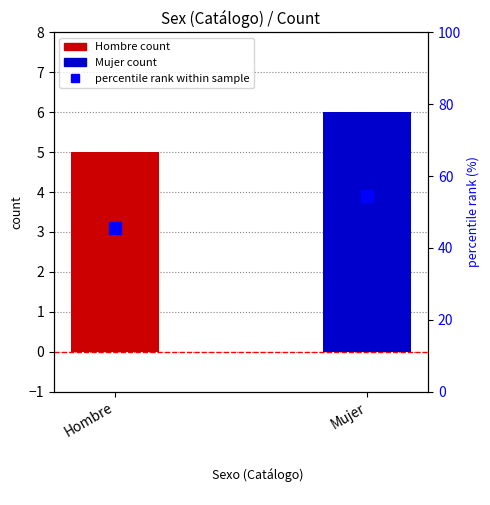

List the labels in order of percentile rank within sample value, largest first.

Mujer, Hombre